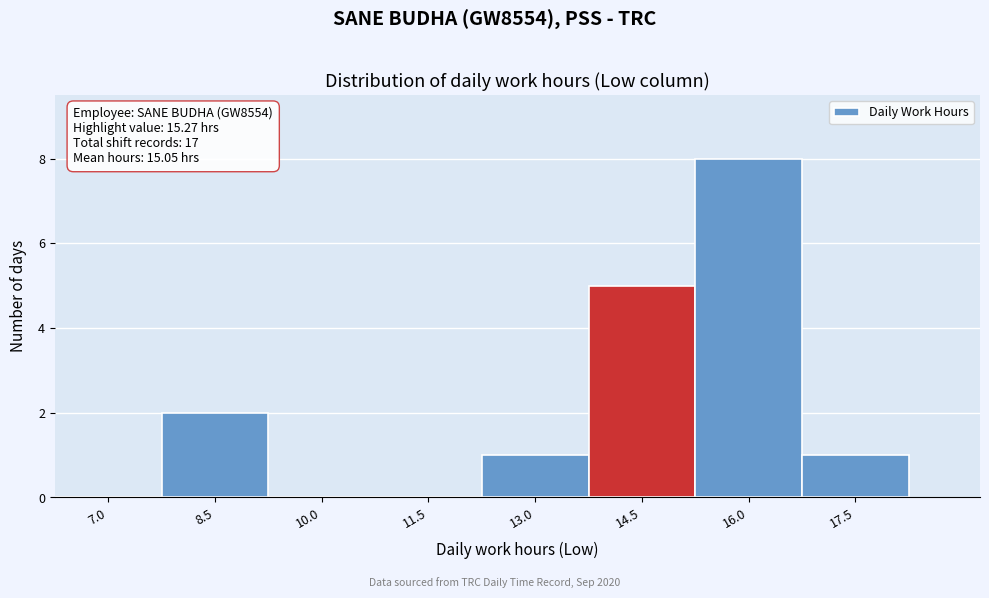

Reading right to left, list all the values displayed in this chart.

17.5=1	16.0=8	14.5=5	13.0=1	11.5=0	10.0=0	8.5=2	7.0=0